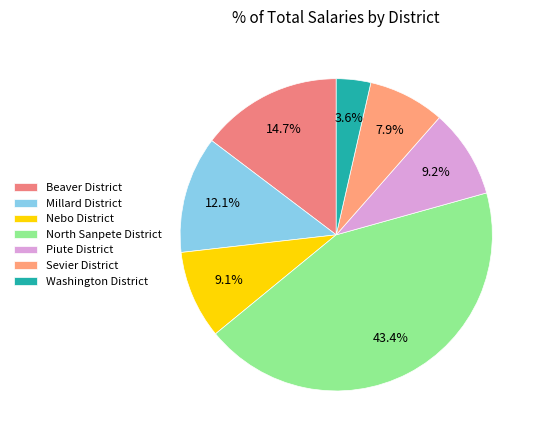

Combined, what portion of the pie is Nebo District and Millard District?

21.2%